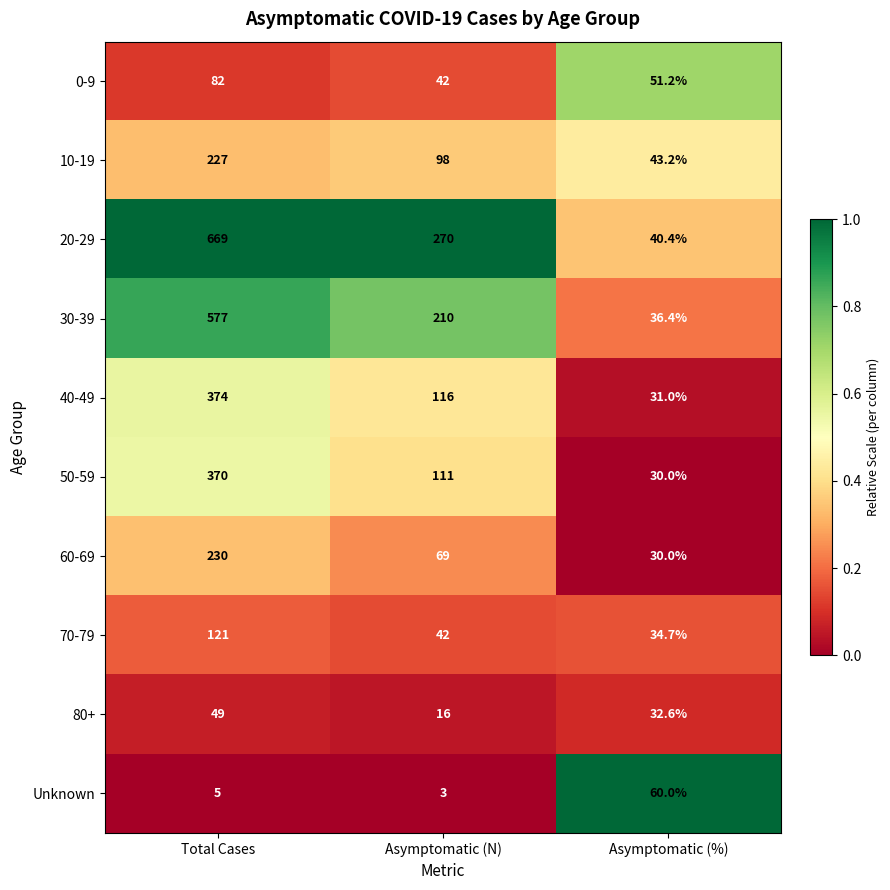

At which category is the sum across all series the highest?

Total Cases